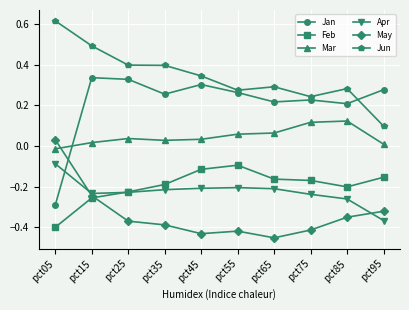

What are all the series names shown in the legend?

Jan, Feb, Mar, Apr, May, Jun